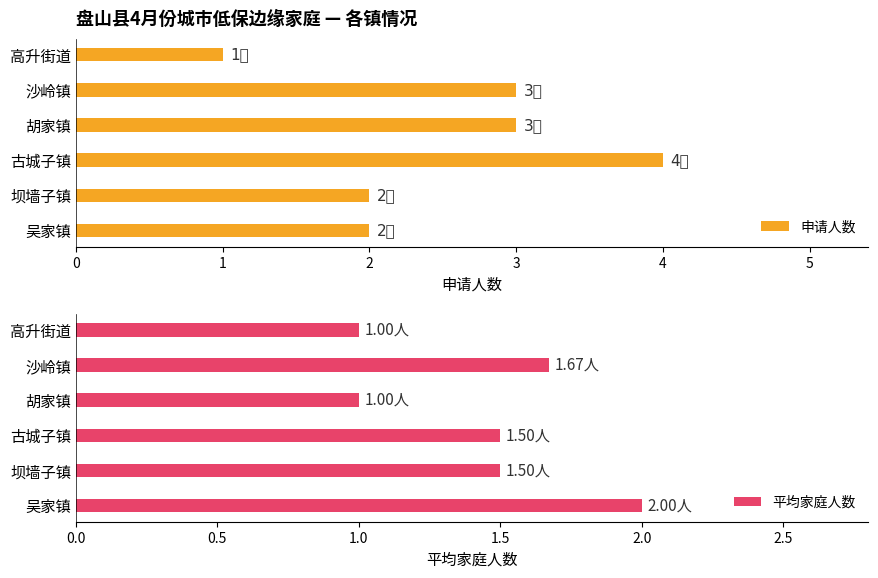

What is the sum of the 申请人数 values at 高升街道 and 沙岭镇?

4